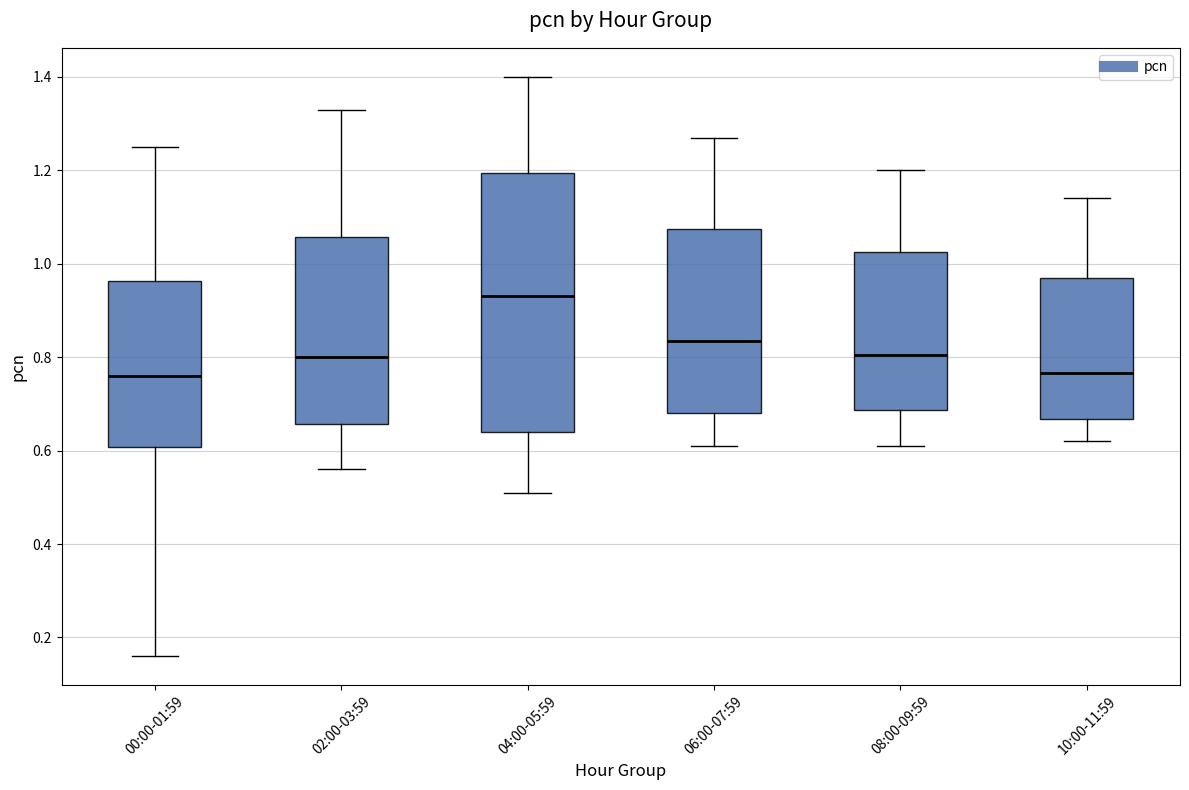

Reading left to right, read every box against the y-axis: the position of its median line, the range the box covers, and the ends of its whiskers. The values are not printed on the chart, so give them approximately, as read against the axis.

00:00-01:59: median 0.76, box 0.60 to 0.96, whiskers 0.16 to 1.26
02:00-03:59: median 0.80, box 0.66 to 1.06, whiskers 0.56 to 1.34
04:00-05:59: median 0.94, box 0.64 to 1.20, whiskers 0.52 to 1.40
06:00-07:59: median 0.84, box 0.68 to 1.08, whiskers 0.62 to 1.28
08:00-09:59: median 0.80, box 0.68 to 1.02, whiskers 0.62 to 1.20
10:00-11:59: median 0.76, box 0.66 to 0.98, whiskers 0.62 to 1.14